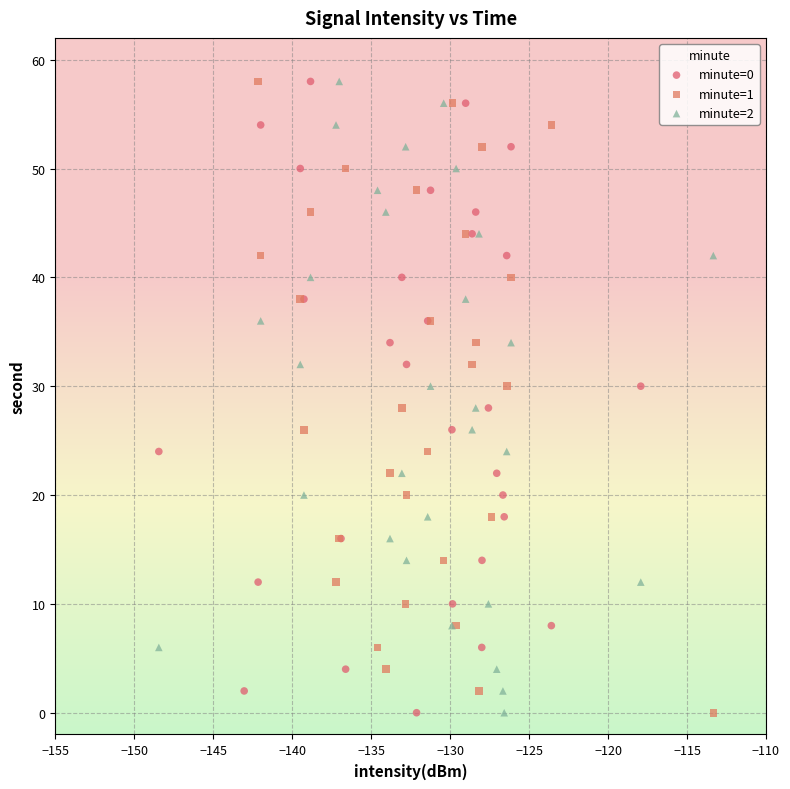

What are all the series names shown in the legend?

minute=0, minute=1, minute=2